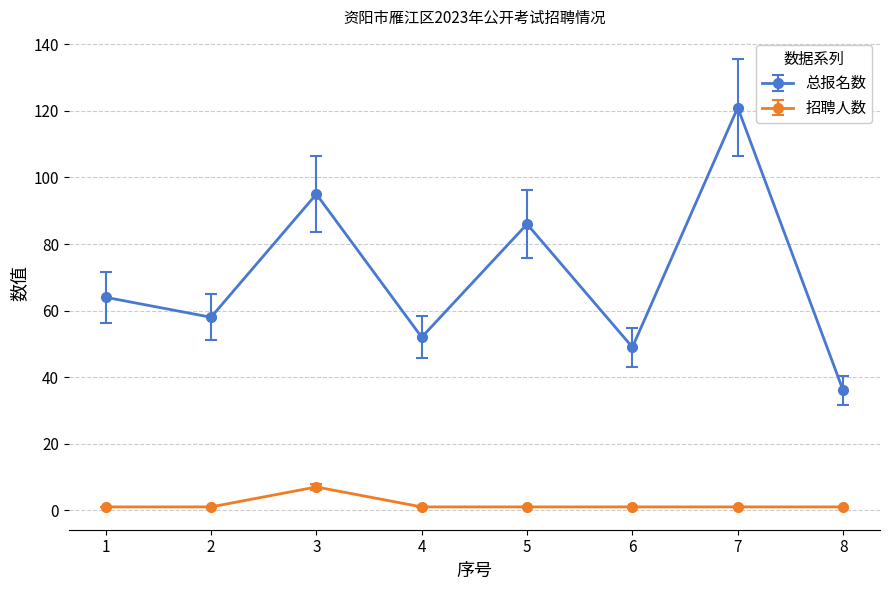

At how many categories does at least one series exceed 62?

4